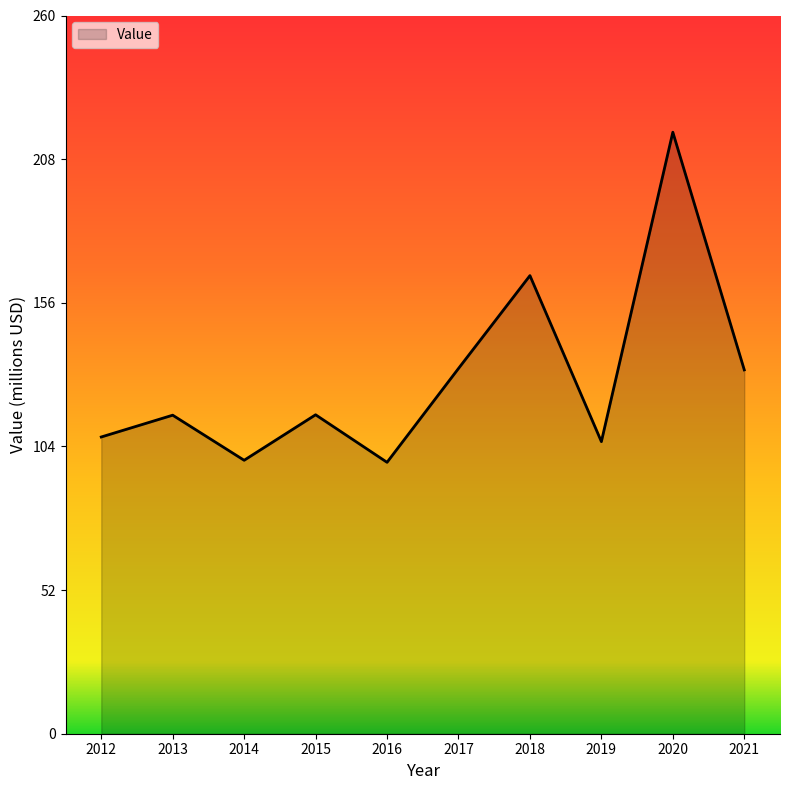

What is the greatest value displayed?

217.8